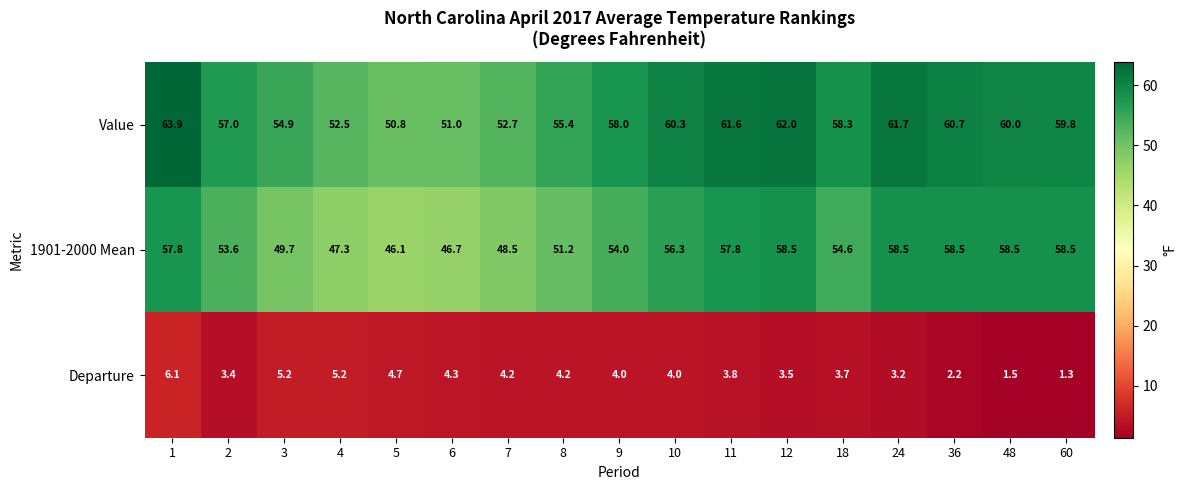

Which series has the widest spread of values?

Value